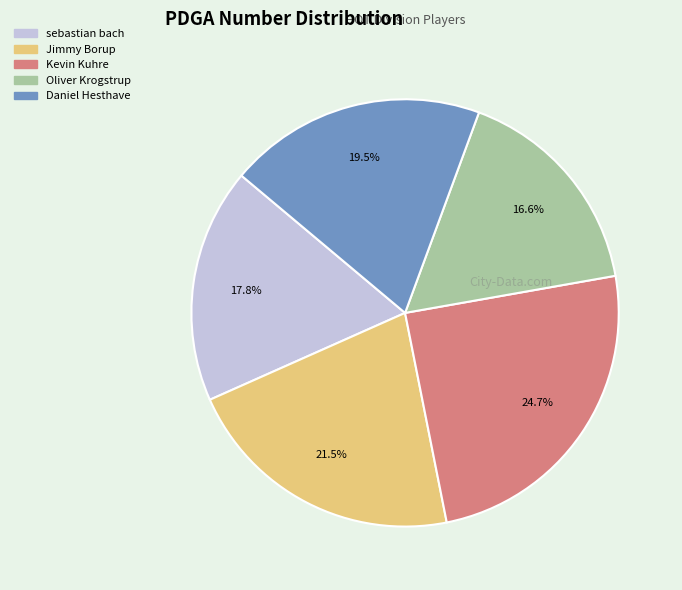

What is the smallest slice in the pie chart?

Oliver Krogstrup